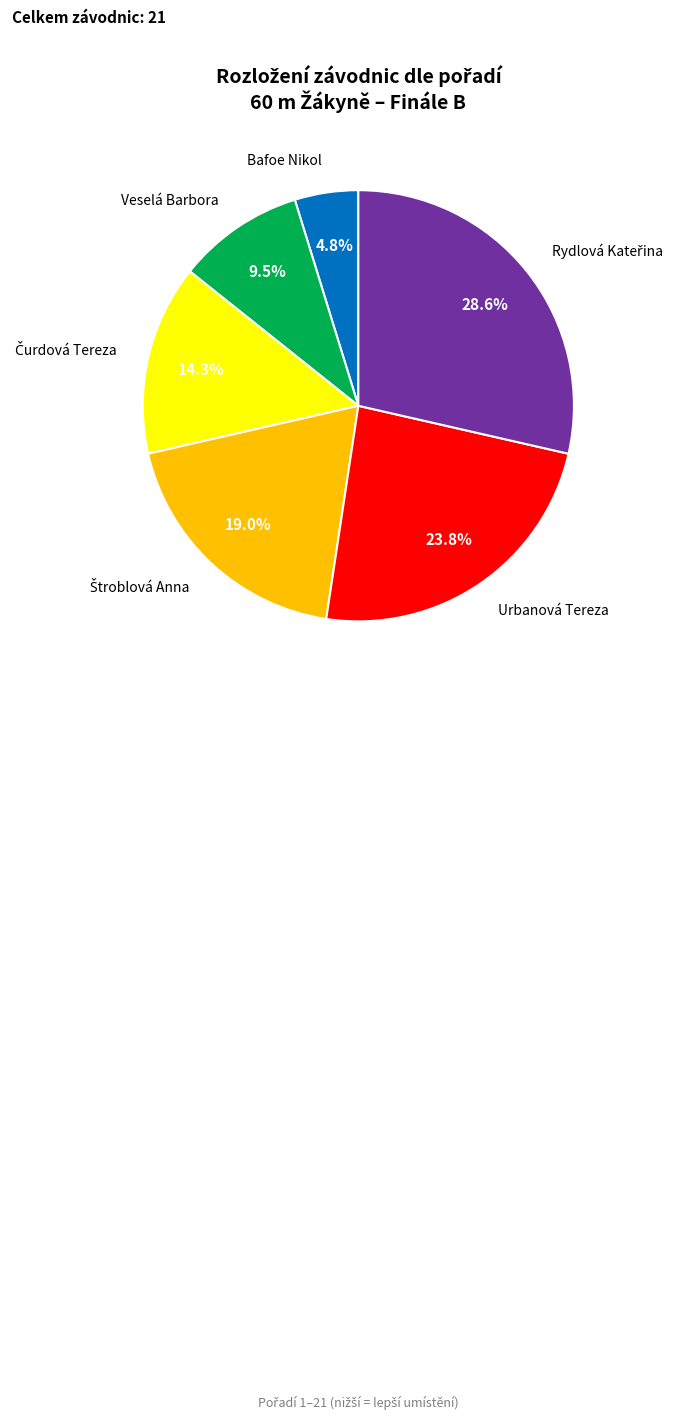

Does any single category account for the majority?

No